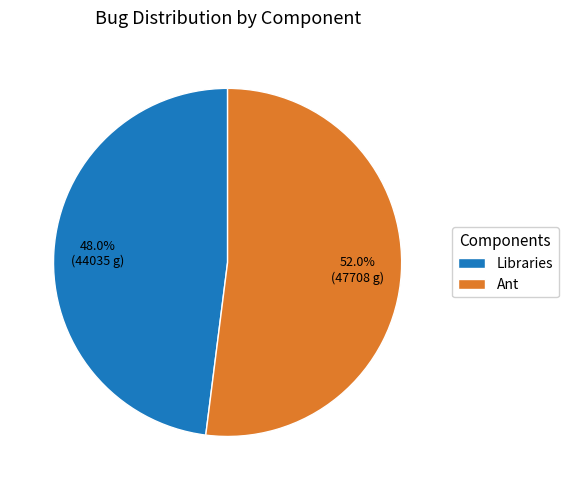

To the nearest percent, what is the combined percentage of Ant and Libraries?

100%